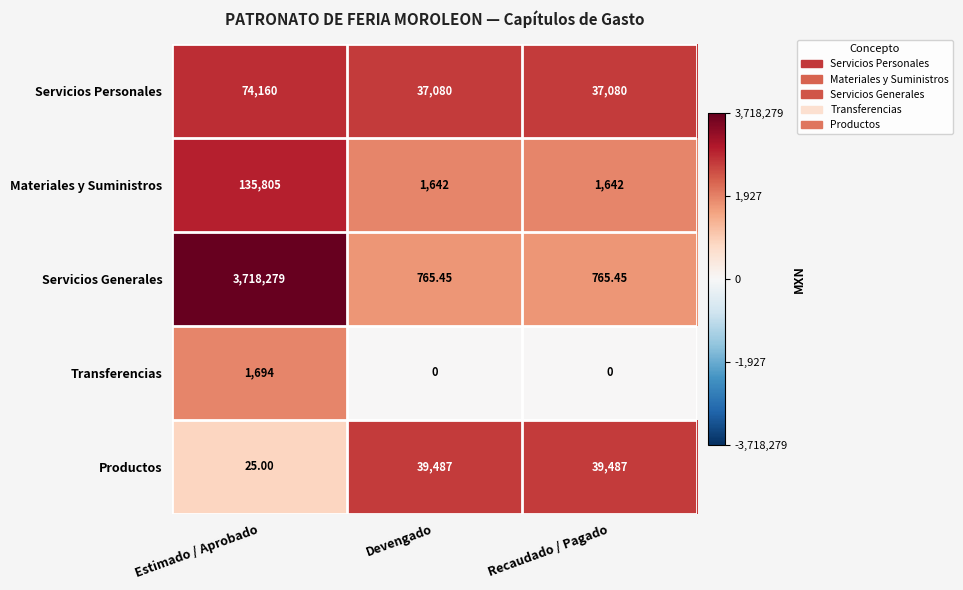

Rank the series at Recaudado / Pagado from highest to lowest value.

Productos, Servicios Personales, Materiales y Suministros, Servicios Generales, Transferencias